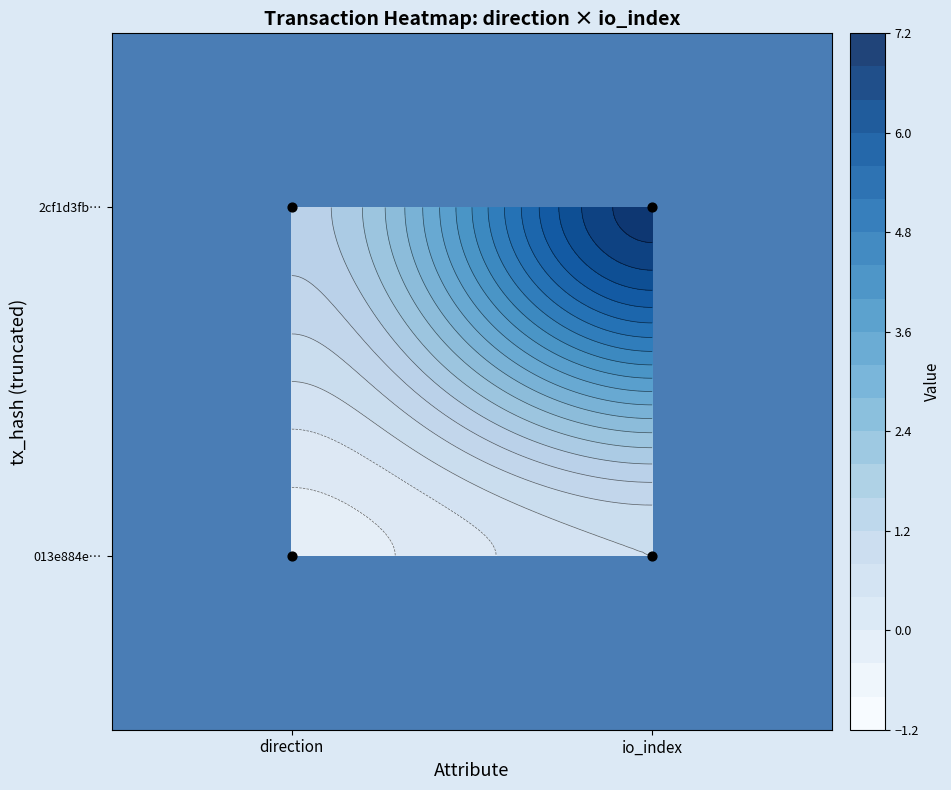

Reading left to right, transcribe all the data shown in this chart.

013e884e8de41e712dcf9070e29e5cc738d35a8: -1	0
2cf1d3fbaf16ec7fde38ab82c1de15eebc820fa: 1	7